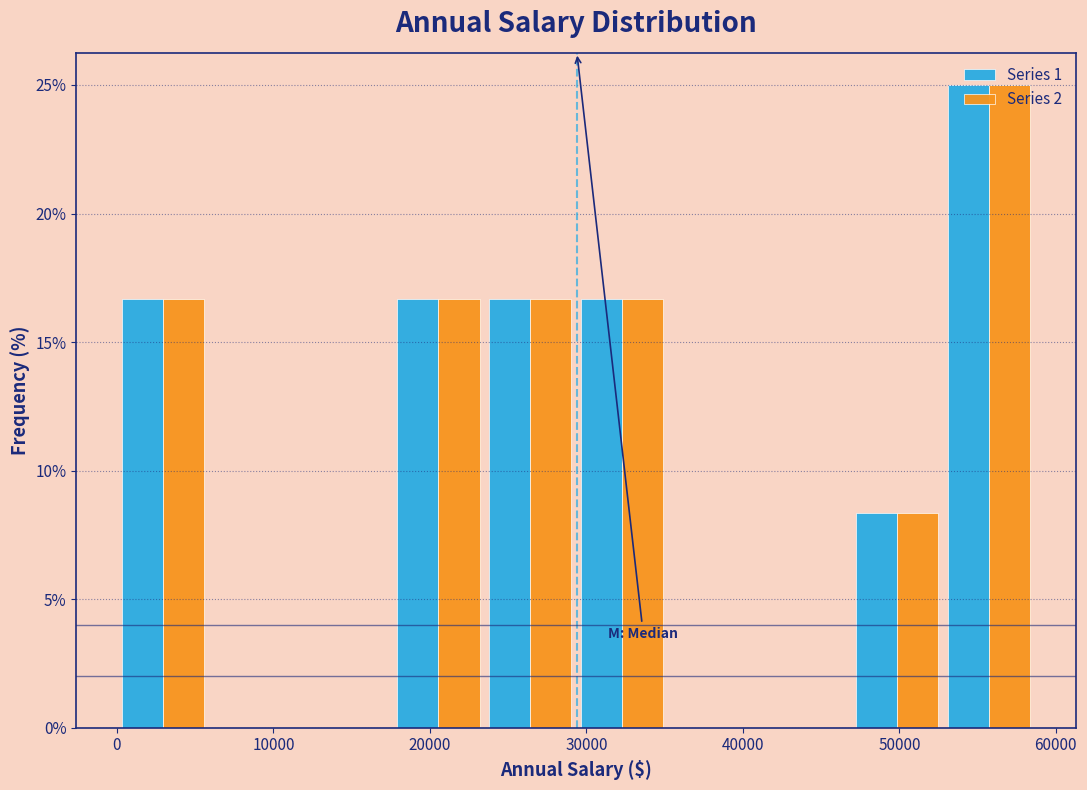

What is the height of the Series 2 bar covering 23000 to 29000 on the x-axis? Neither the bar edges nor the heights are printed on the chart, so give them approximately, as read against the axes.

16.5